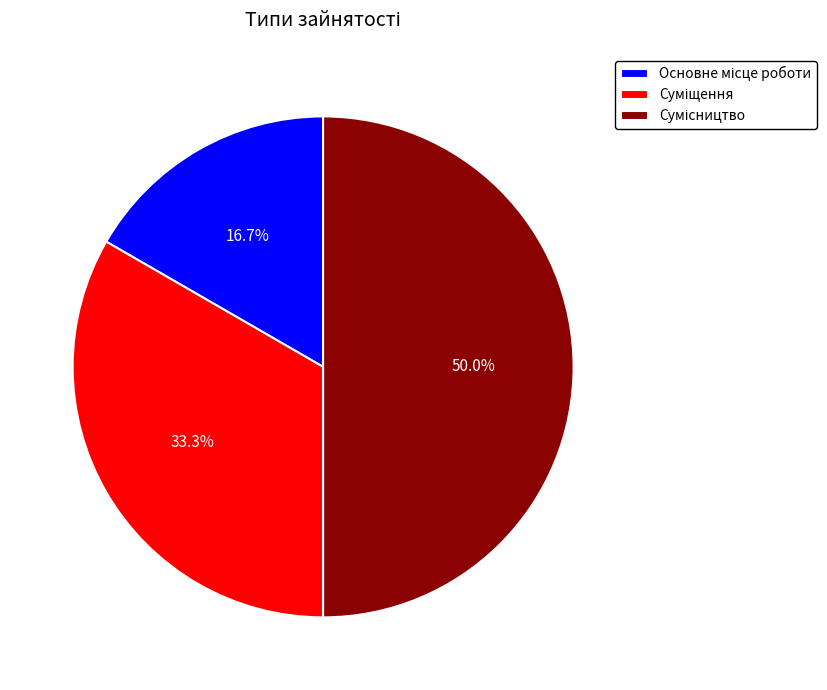

Do Основне місце роботи and Сумісництво together represent more than half of the pie?

Yes